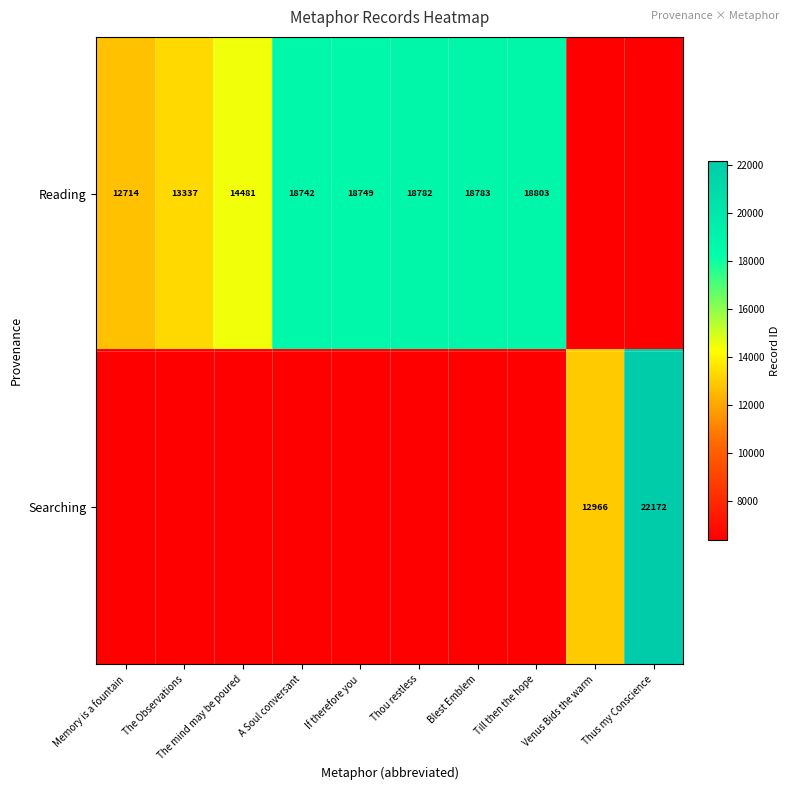

True or false: Reading has a value of 4419 at Memory is a fountain.

False